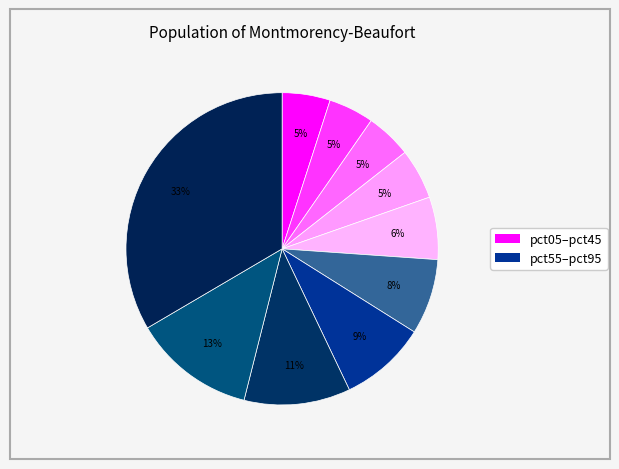

Count the number of slices in the pie.

10